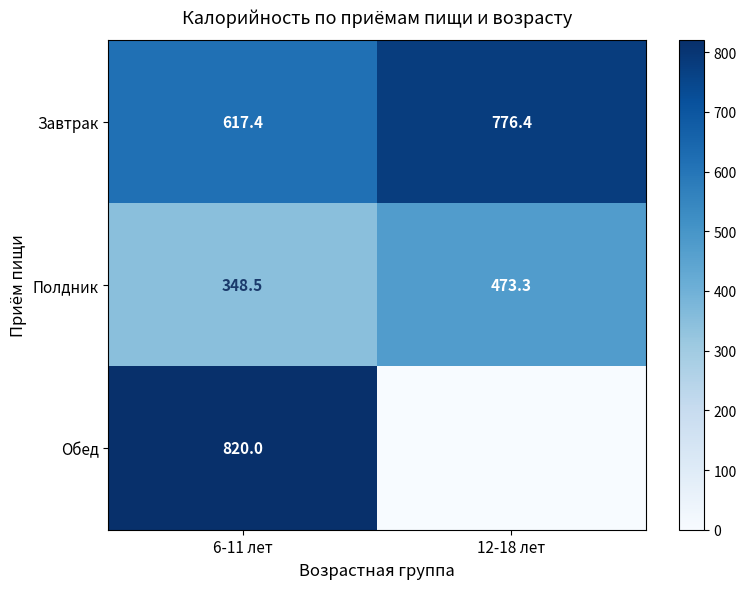

The Обед series shows 820.0 at 6-11 лет. True or false?

True